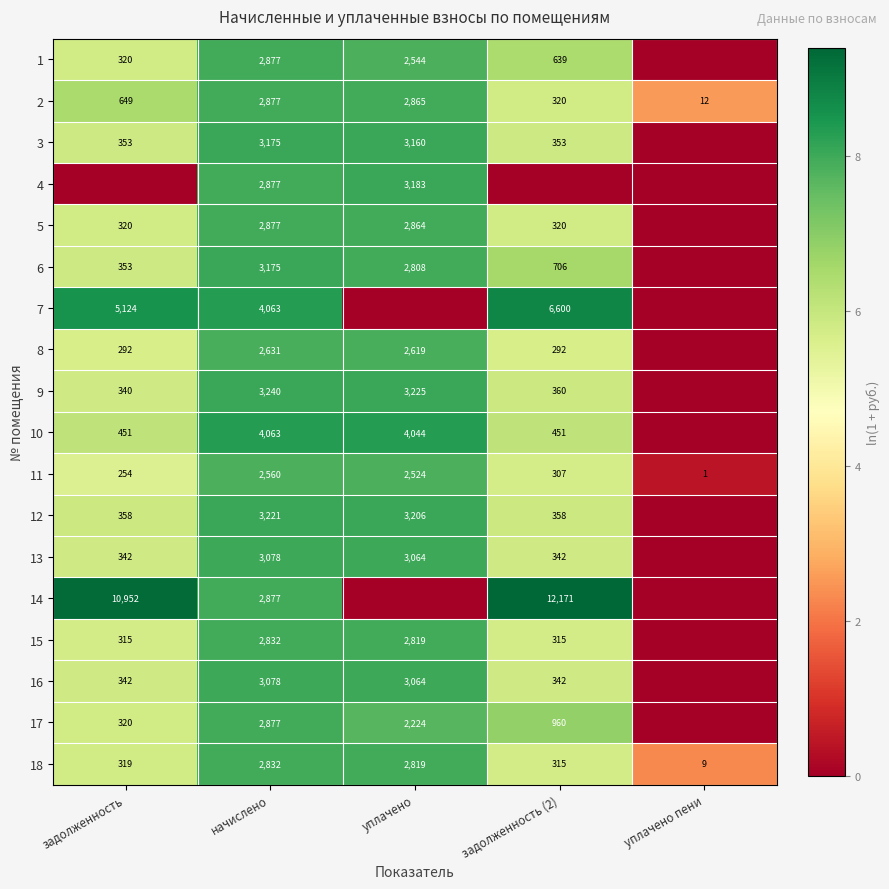

What is the spread (max minus min) of values at уплачено пени?

2.6